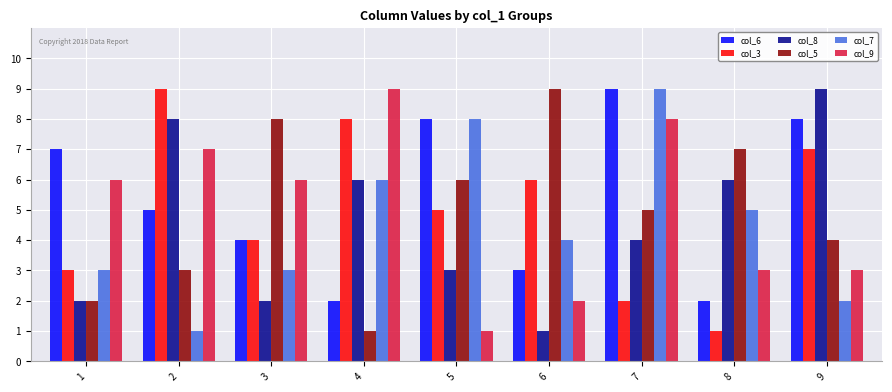

Count the number of categories in the chart.

9